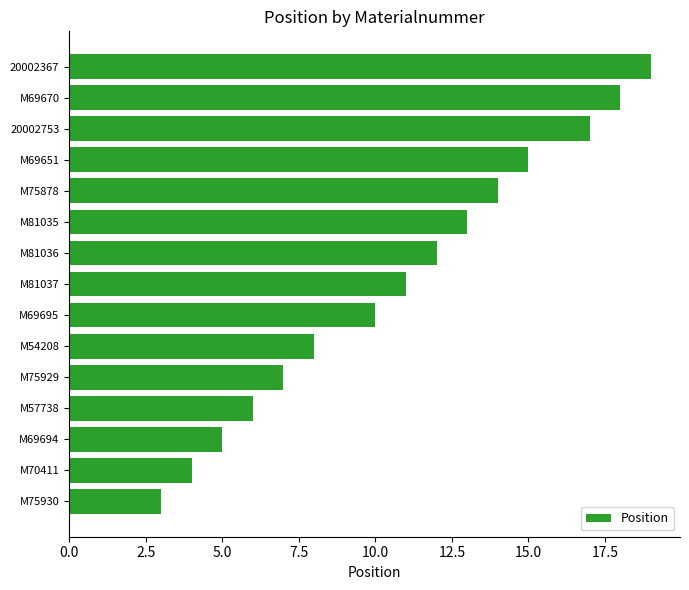

What is the minimum value shown in the chart?

3